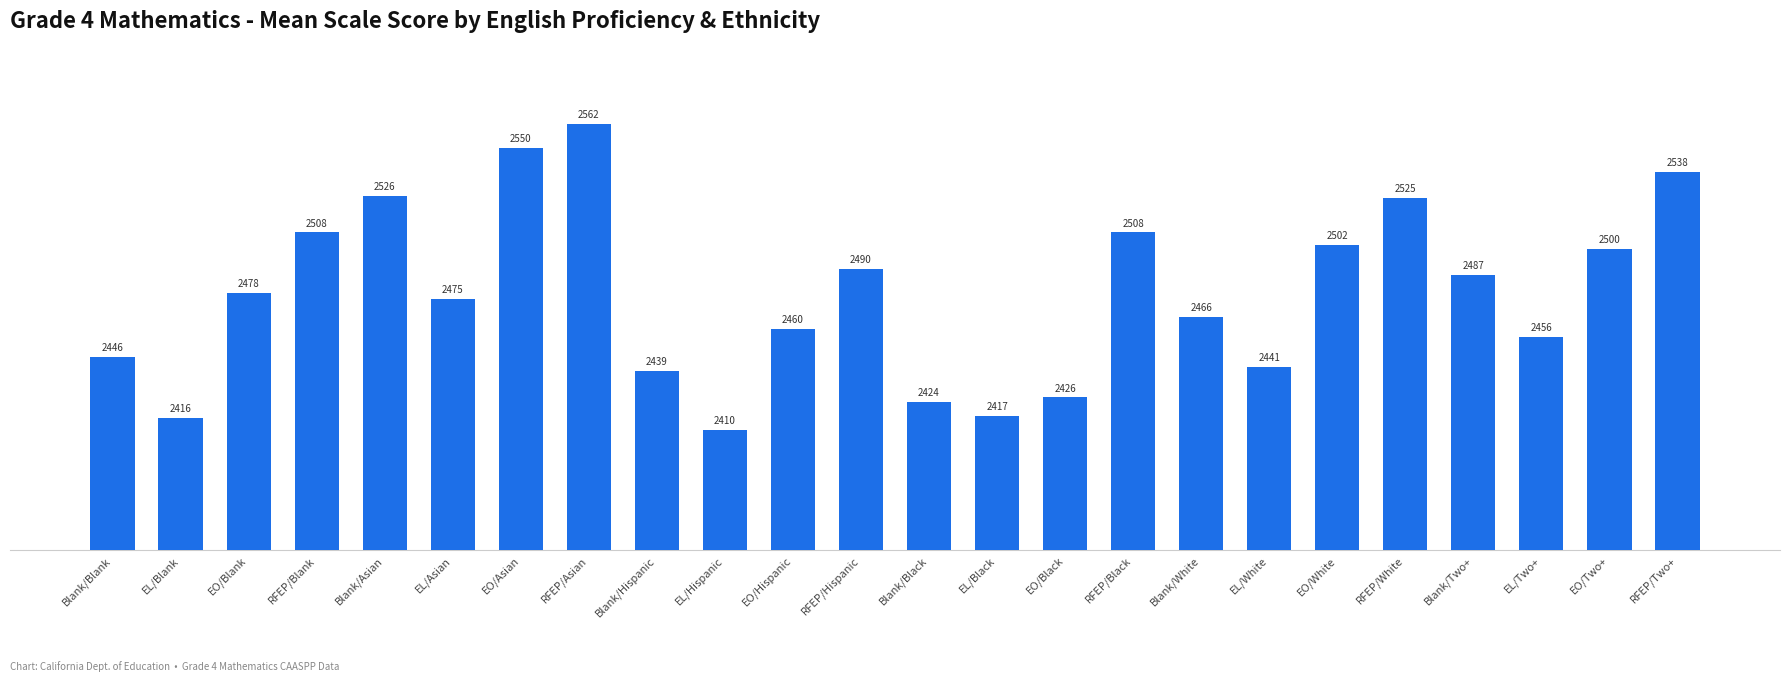

What is the ratio of the value at EO/White to the value at EO/Hispanic?

1.0